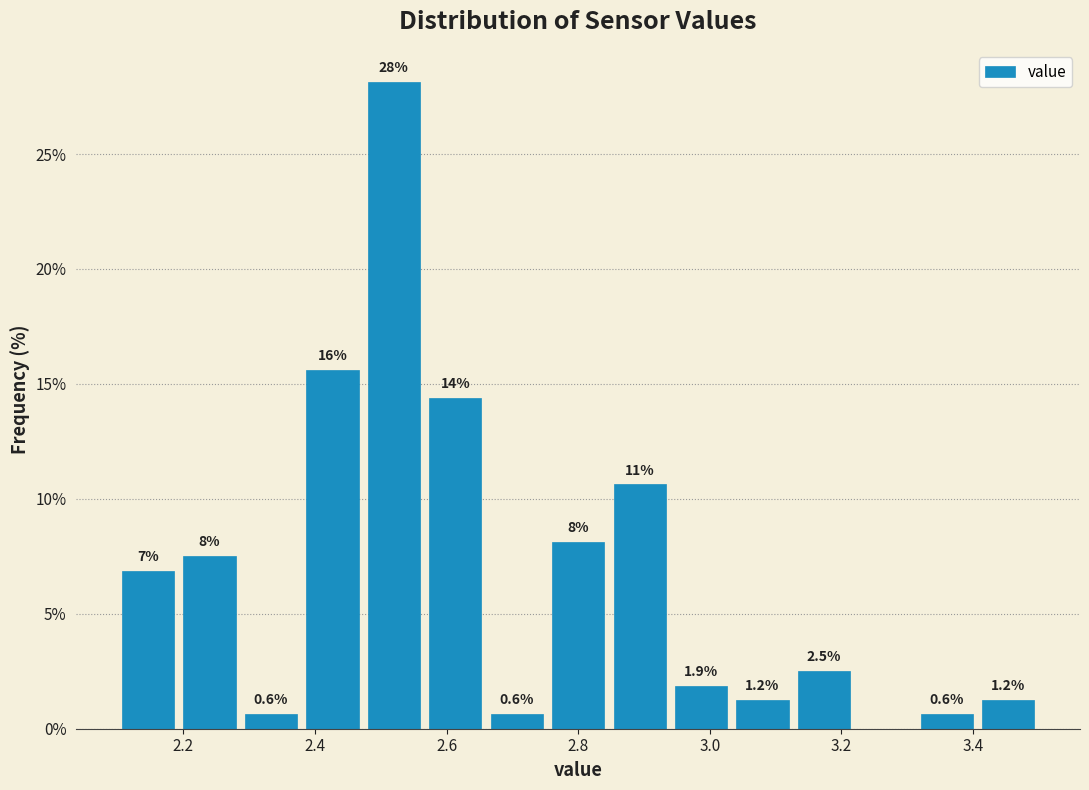

Over which range of the x-axis is the bar tallest?

2.48 to 2.56